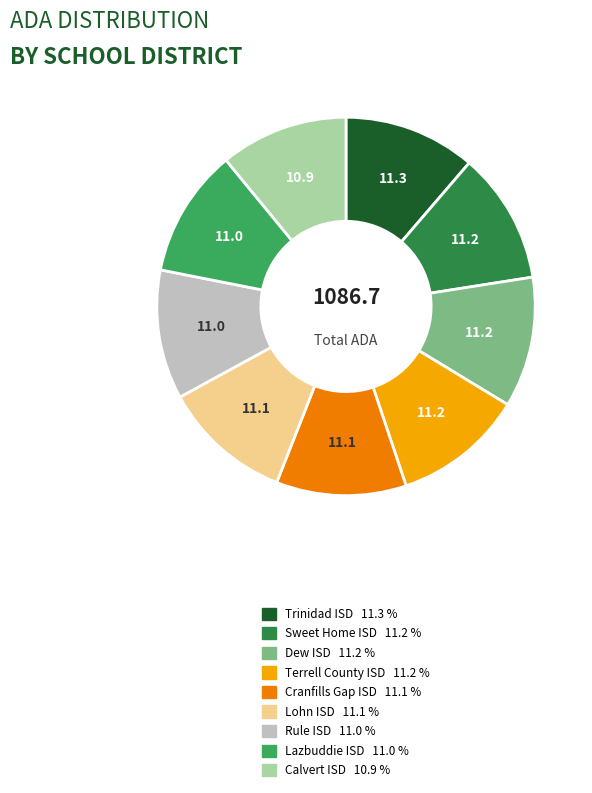

What percentage is the Terrell County ISD slice, to the nearest percent?

11%